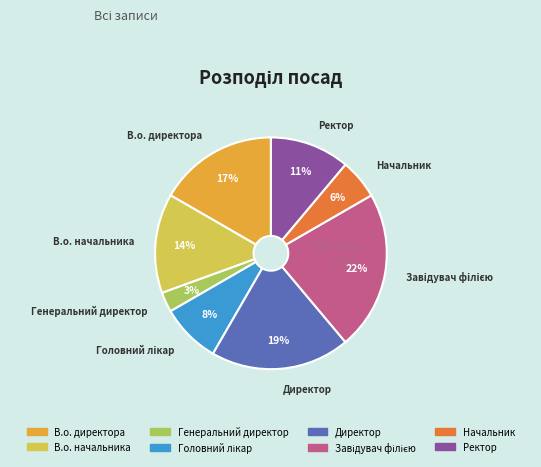

Which has a higher value, В.о. директора or Директор?

Директор